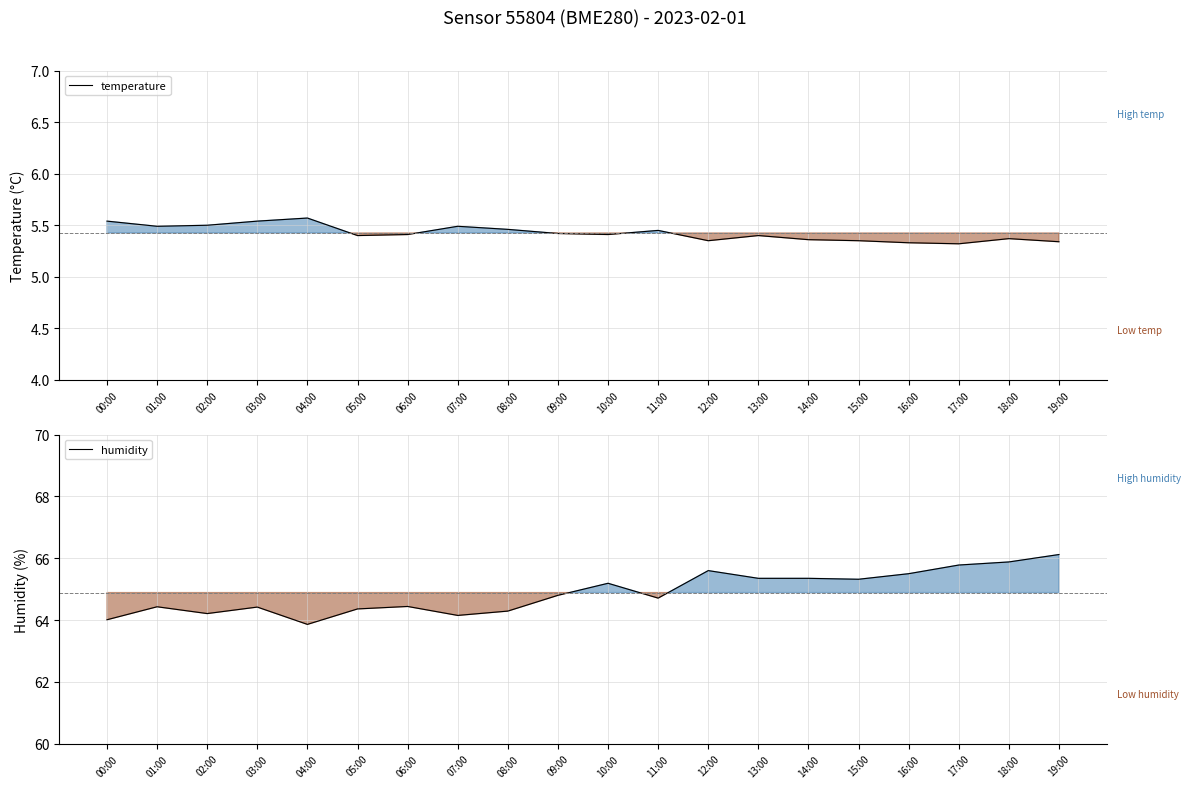

True or false: temperature and humidity intersect in this chart.

False